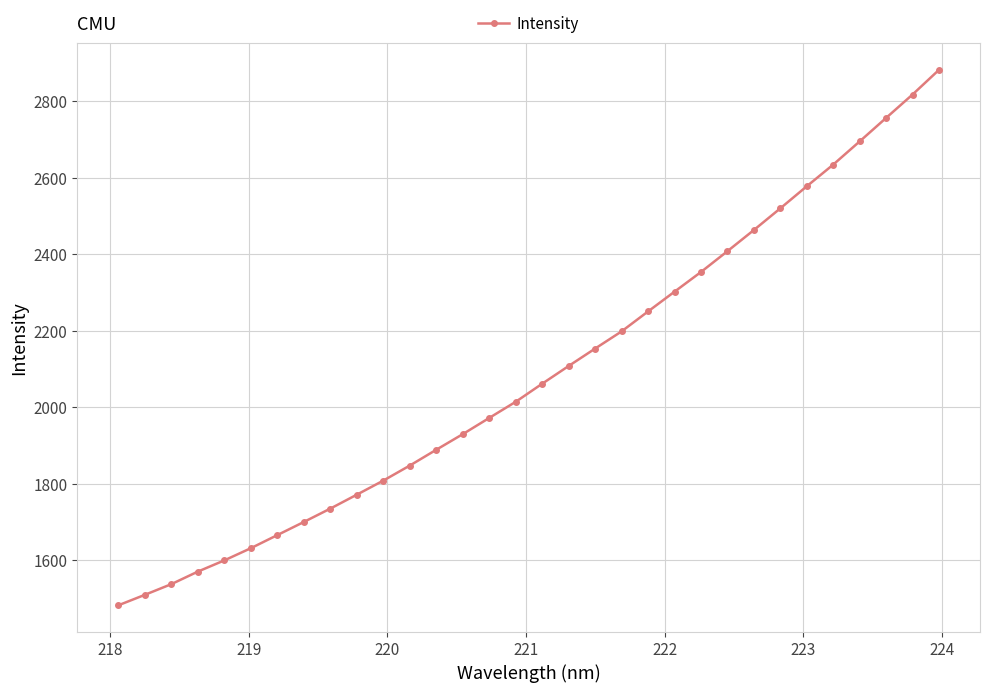

What is the difference between the second highest and minimum values?

1335.6